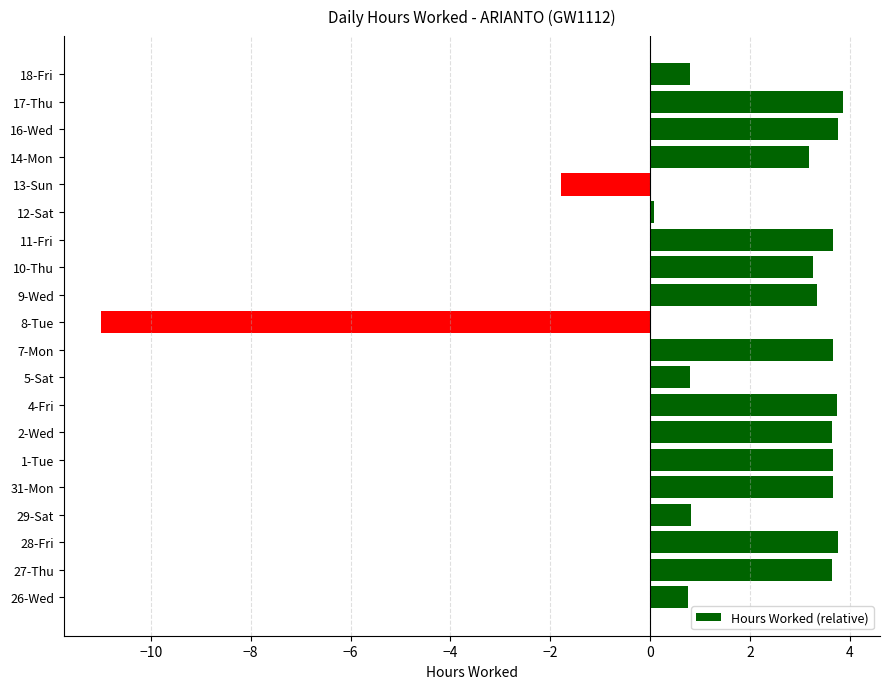

What is the greatest value displayed?

3.9